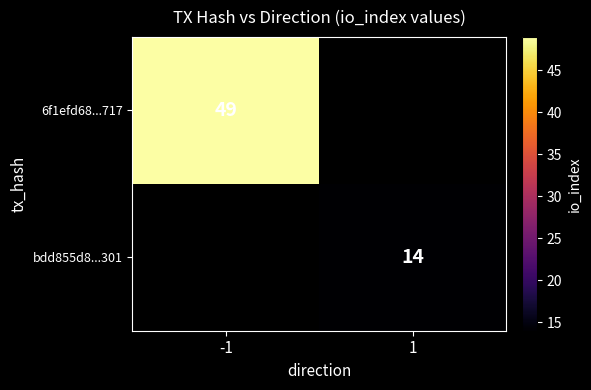

Count the number of categories in the chart.

2